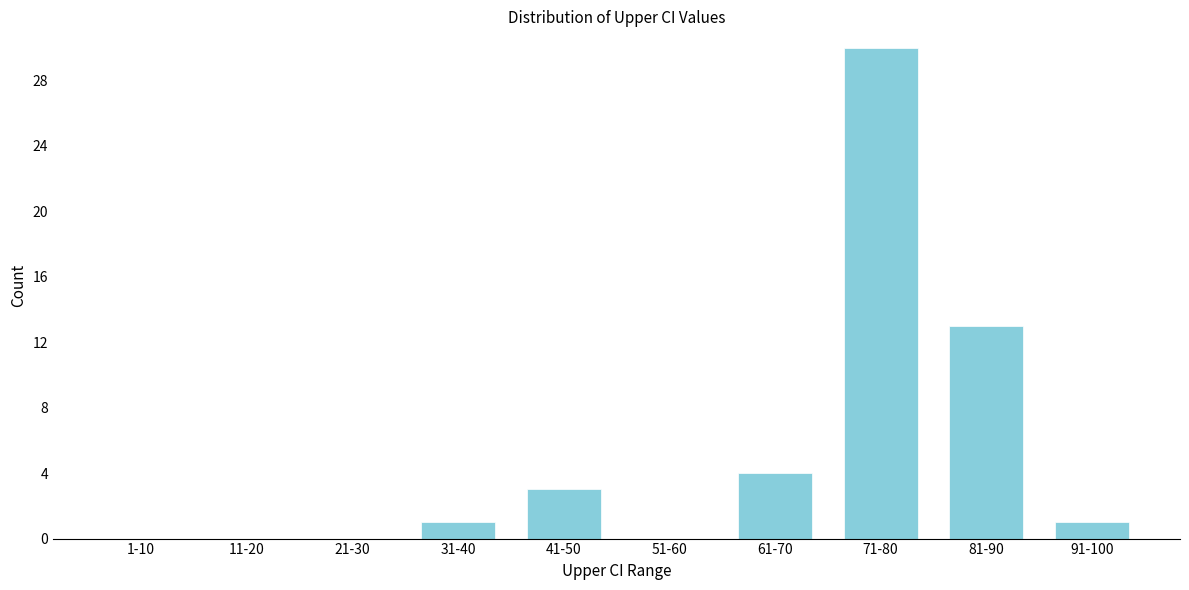

Reading right to left, extract all data points from this chart.

91-100=1	81-90=13	71-80=30	61-70=4	51-60=0	41-50=3	31-40=1	21-30=0	11-20=0	1-10=0